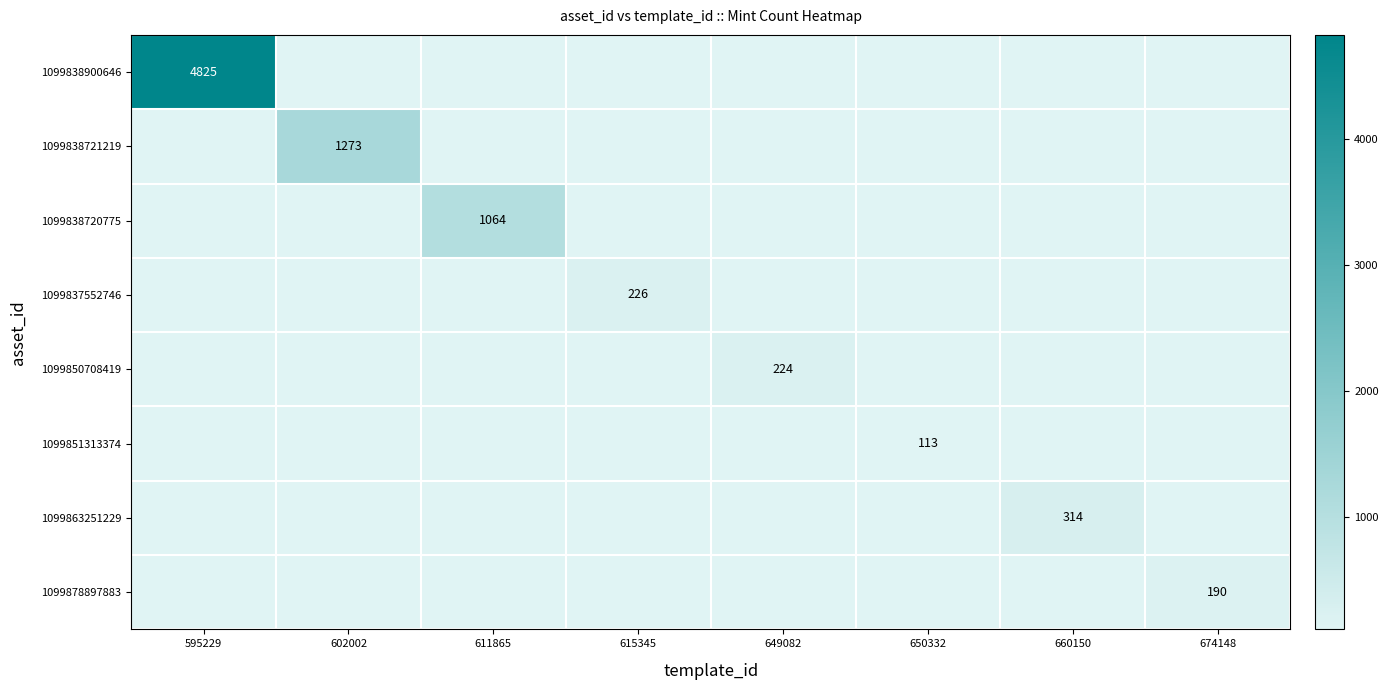

The 1099850708419 series shows 64 at 649082. True or false?

False